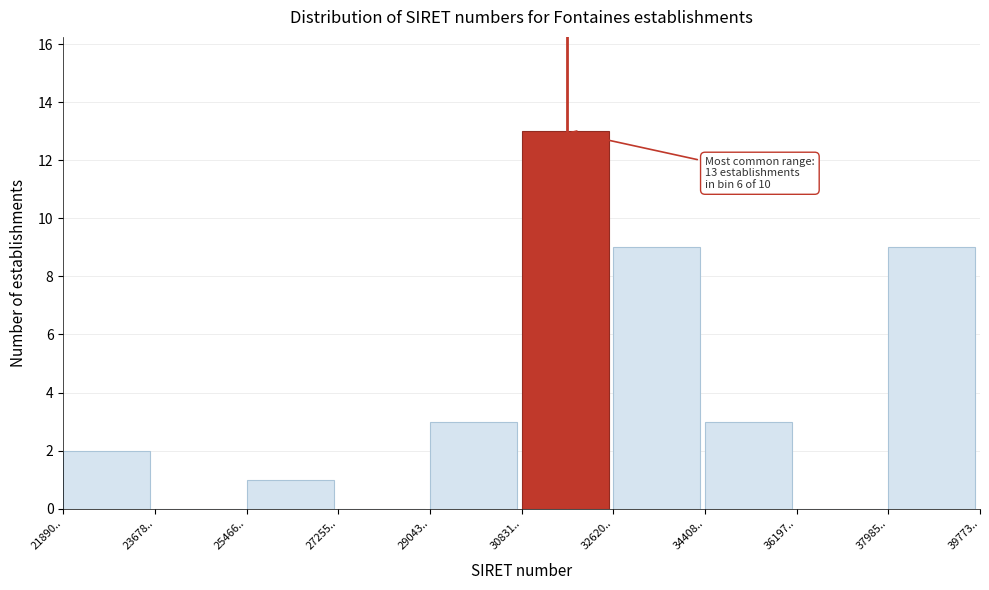

Reading right to left, transcribe all the data shown in this chart.

37985..=9	36197..=0	34408..=3	32620..=9	30831..=13	29043..=3	27255..=0	25466..=1	23678..=0	21890..=2